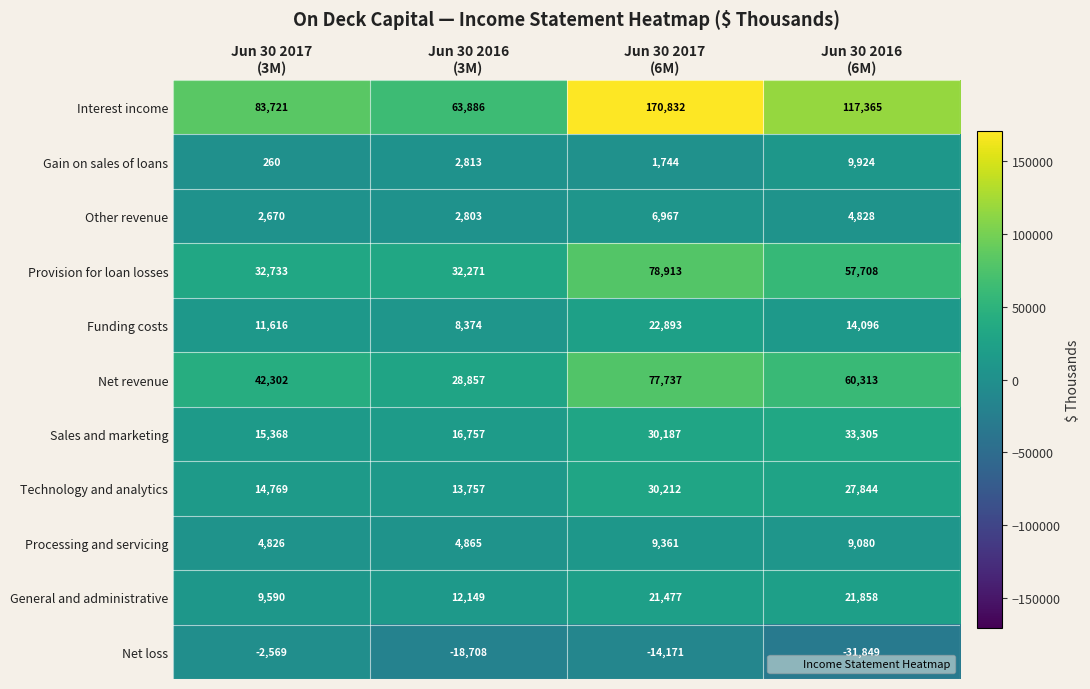

What is the difference between the highest and lowest values at Jun 30 2017
(6M)?

185003